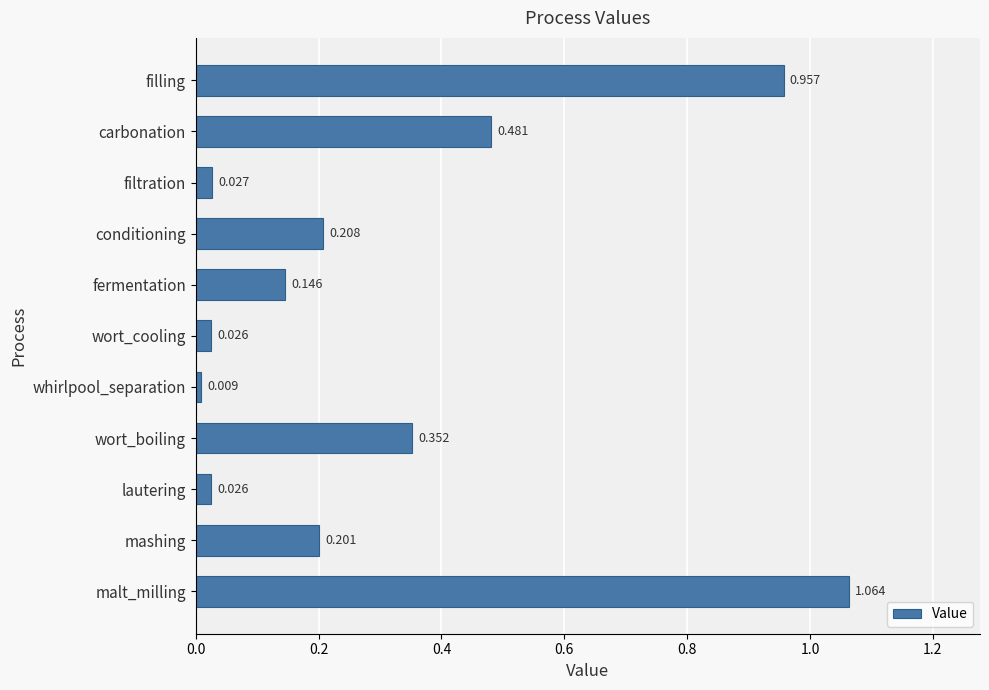

Which category has the highest value across all series?

malt_milling